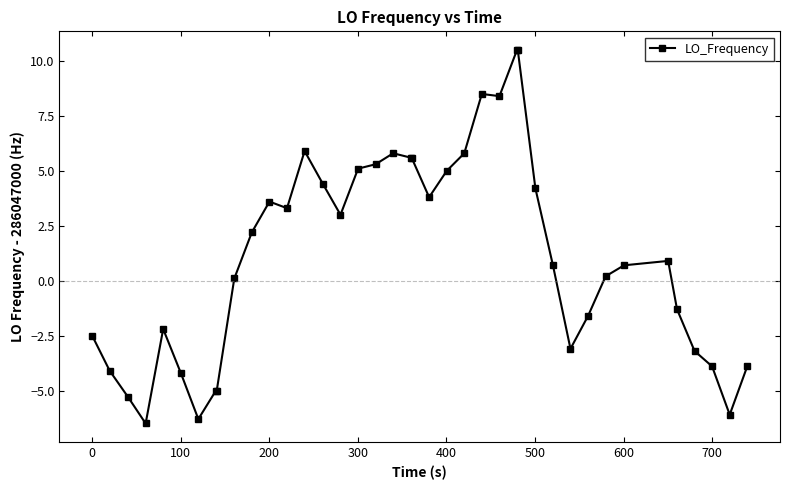

What is the minimum value shown in the chart?

-6.5